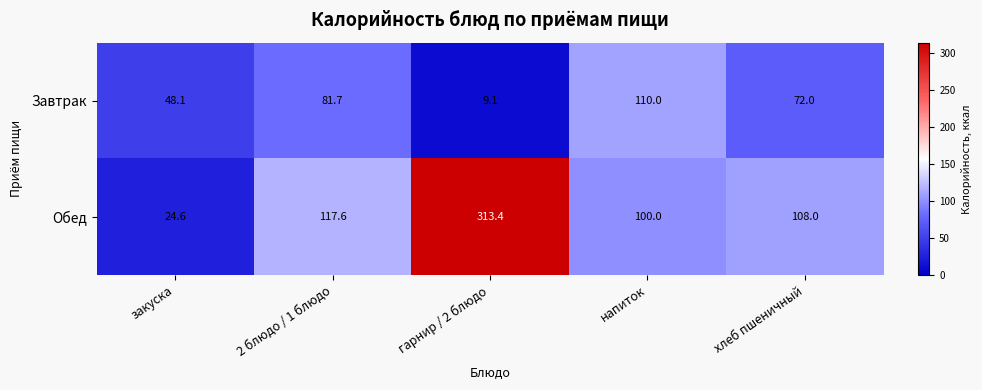

Reading left to right, list all the values displayed in this chart.

Завтрак: закуска=48.1	2 блюдо / 1 блюдо=81.7	гарнир / 2 блюдо=9.1	напиток=110.0	хлеб пшеничный=72.0
Обед: закуска=24.6	2 блюдо / 1 блюдо=117.6	гарнир / 2 блюдо=313.4	напиток=100.0	хлеб пшеничный=108.0